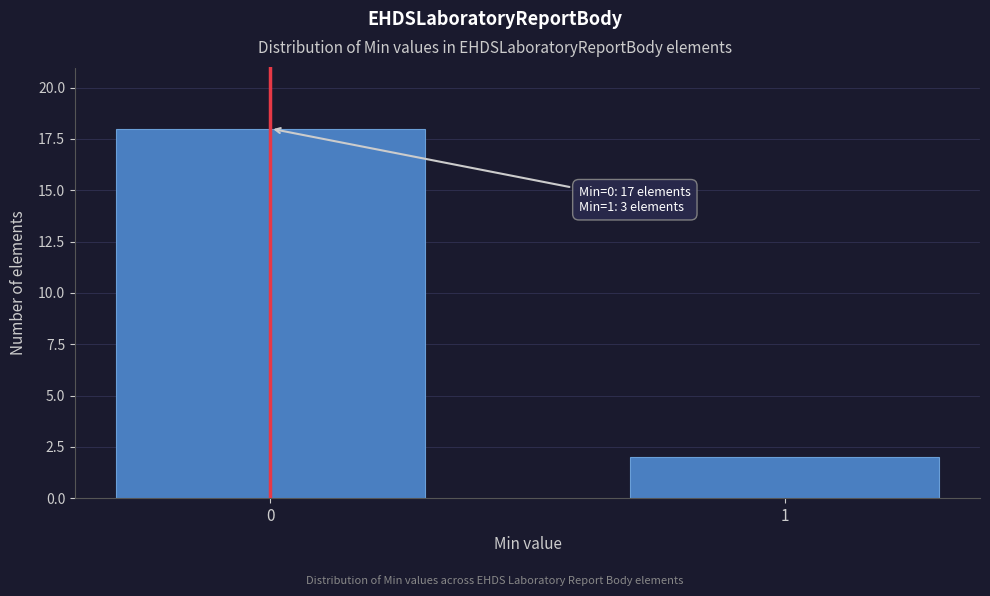

Reading left to right, extract all data points from this chart.

18	2